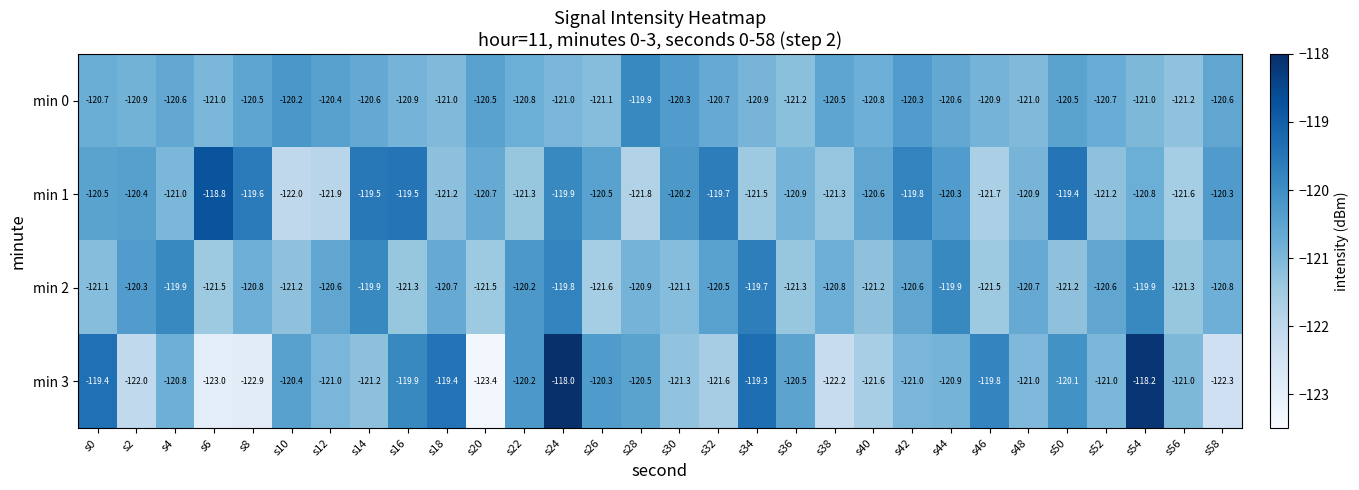

Where does the min 2 series first go above -120?

s4